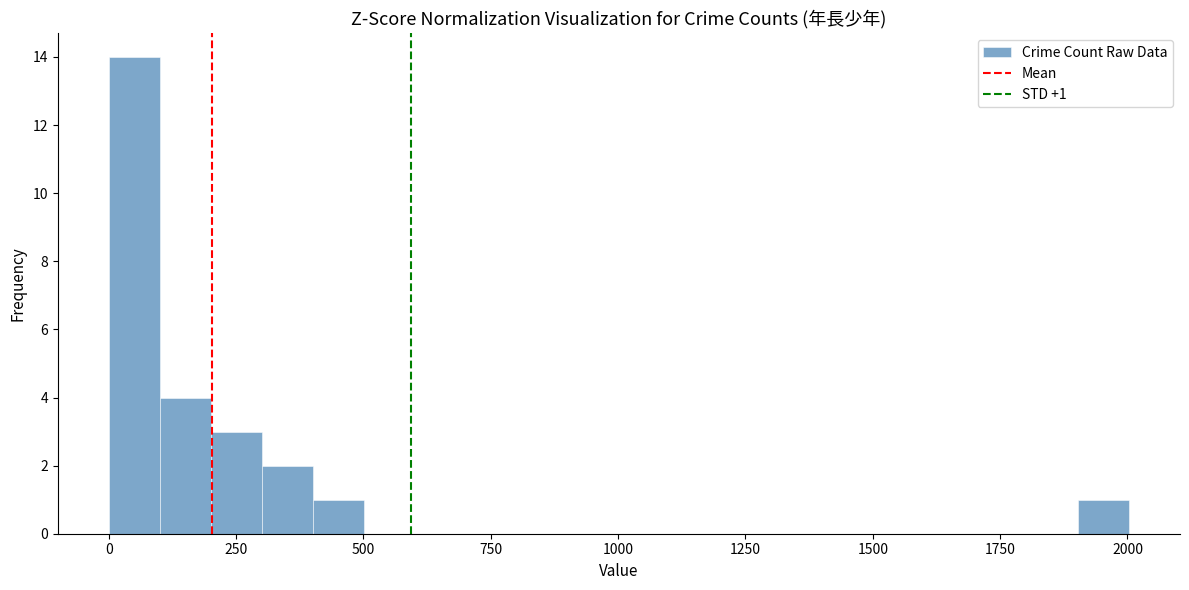

Read against the x-axis, roughly where is the centre of the tallest bar?

50